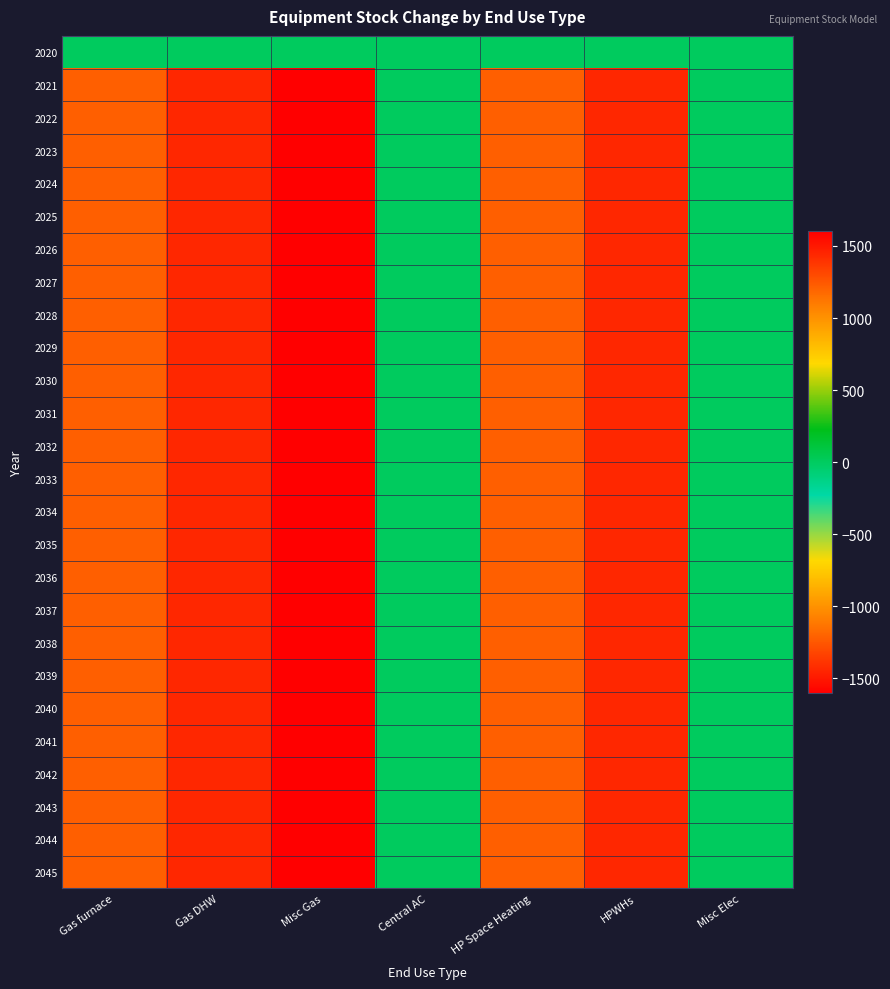

Reading left to right, extract all data points from this chart.

2020: Gas furnace=0.0	Gas DHW=0.0	Misc Gas=0.0	Central AC=0.0	HP Space Heating=0.0	HPWHs=0.0	Misc Elec=0.0
2021: Gas furnace=-1213.5	Gas DHW=-1444.0	Misc Gas=-1600.9	Central AC=0.0	HP Space Heating=1213.5	HPWHs=1444.0	Misc Elec=0.0
2022: Gas furnace=-1213.5	Gas DHW=-1444.0	Misc Gas=-1600.9	Central AC=0.0	HP Space Heating=1213.5	HPWHs=1444.0	Misc Elec=0.0
2023: Gas furnace=-1213.5	Gas DHW=-1444.0	Misc Gas=-1600.9	Central AC=0.0	HP Space Heating=1213.5	HPWHs=1444.0	Misc Elec=0.0
2024: Gas furnace=-1213.5	Gas DHW=-1444.0	Misc Gas=-1600.9	Central AC=0.0	HP Space Heating=1213.5	HPWHs=1444.0	Misc Elec=0.0
2025: Gas furnace=-1213.5	Gas DHW=-1444.0	Misc Gas=-1600.9	Central AC=0.0	HP Space Heating=1213.5	HPWHs=1444.0	Misc Elec=0.0
2026: Gas furnace=-1213.5	Gas DHW=-1444.0	Misc Gas=-1600.9	Central AC=0.0	HP Space Heating=1213.5	HPWHs=1444.0	Misc Elec=0.0
2027: Gas furnace=-1213.5	Gas DHW=-1444.0	Misc Gas=-1600.9	Central AC=0.0	HP Space Heating=1213.5	HPWHs=1444.0	Misc Elec=0.0
2028: Gas furnace=-1213.5	Gas DHW=-1444.0	Misc Gas=-1600.9	Central AC=0.0	HP Space Heating=1213.5	HPWHs=1444.0	Misc Elec=0.0
2029: Gas furnace=-1213.5	Gas DHW=-1444.0	Misc Gas=-1600.9	Central AC=0.0	HP Space Heating=1213.5	HPWHs=1444.0	Misc Elec=0.0
2030: Gas furnace=-1213.5	Gas DHW=-1444.0	Misc Gas=-1600.9	Central AC=0.0	HP Space Heating=1213.5	HPWHs=1444.0	Misc Elec=0.0
2031: Gas furnace=-1213.5	Gas DHW=-1444.0	Misc Gas=-1600.9	Central AC=0.0	HP Space Heating=1213.5	HPWHs=1444.0	Misc Elec=0.0
2032: Gas furnace=-1213.5	Gas DHW=-1444.0	Misc Gas=-1600.9	Central AC=0.0	HP Space Heating=1213.5	HPWHs=1444.0	Misc Elec=0.0
2033: Gas furnace=-1213.5	Gas DHW=-1444.0	Misc Gas=-1600.9	Central AC=0.0	HP Space Heating=1213.5	HPWHs=1444.0	Misc Elec=0.0
2034: Gas furnace=-1213.5	Gas DHW=-1444.0	Misc Gas=-1600.9	Central AC=0.0	HP Space Heating=1213.5	HPWHs=1444.0	Misc Elec=0.0
2035: Gas furnace=-1213.5	Gas DHW=-1444.0	Misc Gas=-1600.9	Central AC=0.0	HP Space Heating=1213.5	HPWHs=1444.0	Misc Elec=0.0
2036: Gas furnace=-1213.5	Gas DHW=-1444.0	Misc Gas=-1600.9	Central AC=0.0	HP Space Heating=1213.5	HPWHs=1444.0	Misc Elec=0.0
2037: Gas furnace=-1213.5	Gas DHW=-1444.0	Misc Gas=-1600.9	Central AC=0.0	HP Space Heating=1213.5	HPWHs=1444.0	Misc Elec=0.0
2038: Gas furnace=-1213.5	Gas DHW=-1444.0	Misc Gas=-1600.9	Central AC=0.0	HP Space Heating=1213.5	HPWHs=1444.0	Misc Elec=0.0
2039: Gas furnace=-1213.5	Gas DHW=-1444.0	Misc Gas=-1600.9	Central AC=0.0	HP Space Heating=1213.5	HPWHs=1444.0	Misc Elec=0.0
2040: Gas furnace=-1213.5	Gas DHW=-1444.0	Misc Gas=-1600.9	Central AC=0.0	HP Space Heating=1213.5	HPWHs=1444.0	Misc Elec=0.0
2041: Gas furnace=-1213.5	Gas DHW=-1444.0	Misc Gas=-1600.9	Central AC=0.0	HP Space Heating=1213.5	HPWHs=1444.0	Misc Elec=0.0
2042: Gas furnace=-1213.5	Gas DHW=-1444.0	Misc Gas=-1600.9	Central AC=0.0	HP Space Heating=1213.5	HPWHs=1444.0	Misc Elec=0.0
2043: Gas furnace=-1213.5	Gas DHW=-1444.0	Misc Gas=-1600.9	Central AC=0.0	HP Space Heating=1213.5	HPWHs=1444.0	Misc Elec=0.0
2044: Gas furnace=-1213.5	Gas DHW=-1444.0	Misc Gas=-1600.9	Central AC=0.0	HP Space Heating=1213.5	HPWHs=1444.0	Misc Elec=0.0
2045: Gas furnace=-1213.5	Gas DHW=-1444.0	Misc Gas=-1600.9	Central AC=0.0	HP Space Heating=1213.5	HPWHs=1444.0	Misc Elec=0.0